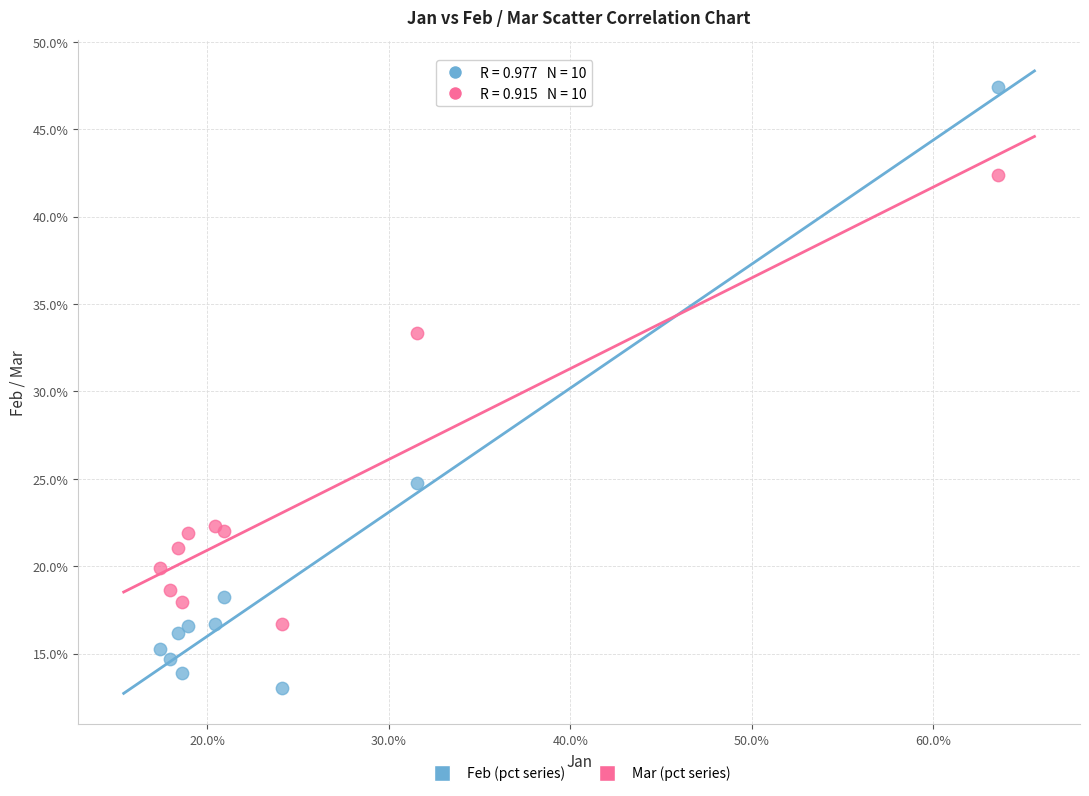

Which series reaches the minimum Y coordinate?

Feb (pct series)